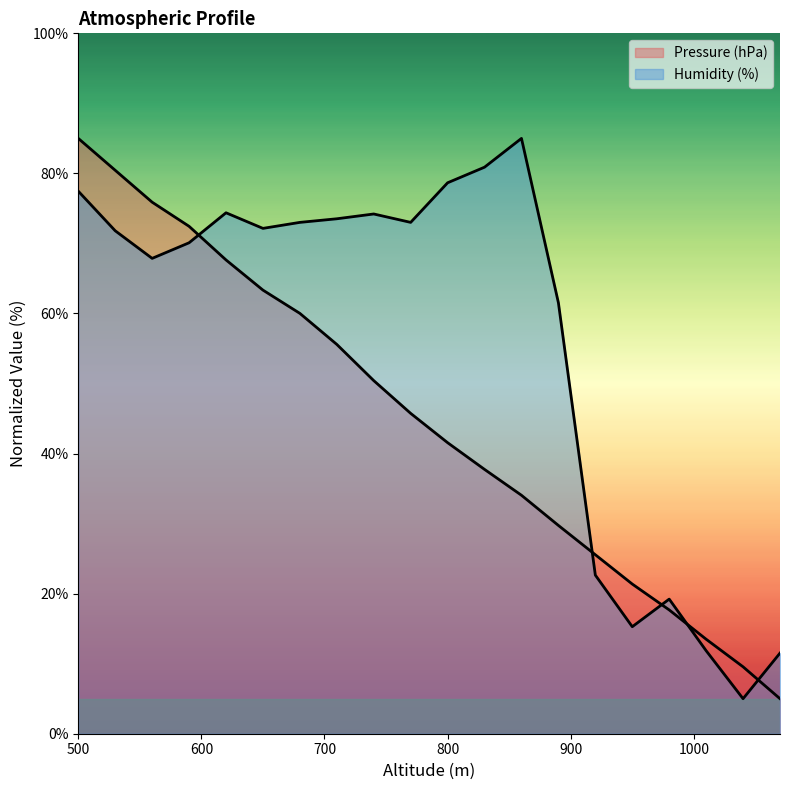

What is the value of the Pressure (hPa) point at the 2nd from the left?

80.4